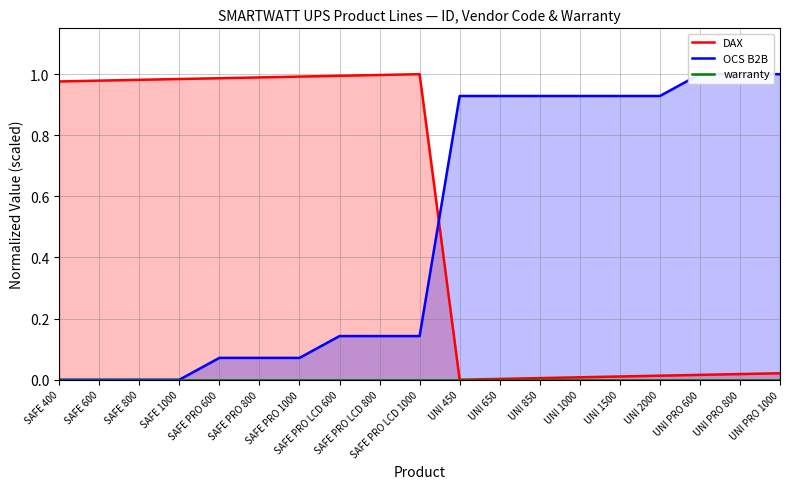

Reading right to left, transcribe all the data shown in this chart.

DAX: 0.0	0.0	0.0	0.0	0.0	0.0	0.0	0.0	0.0	1.0	1.0	1.0	1.0	1.0	1.0	1.0	1.0	1.0	1.0
OCS B2B: 1.0	1.0	1.0	0.9	0.9	0.9	0.9	0.9	0.9	0.1	0.1	0.1	0.1	0.1	0.1	0.0	0.0	0.0	0.0
warranty: 0.0	0.0	0.0	0.0	0.0	0.0	0.0	0.0	0.0	0.0	0.0	0.0	0.0	0.0	0.0	0.0	0.0	0.0	0.0